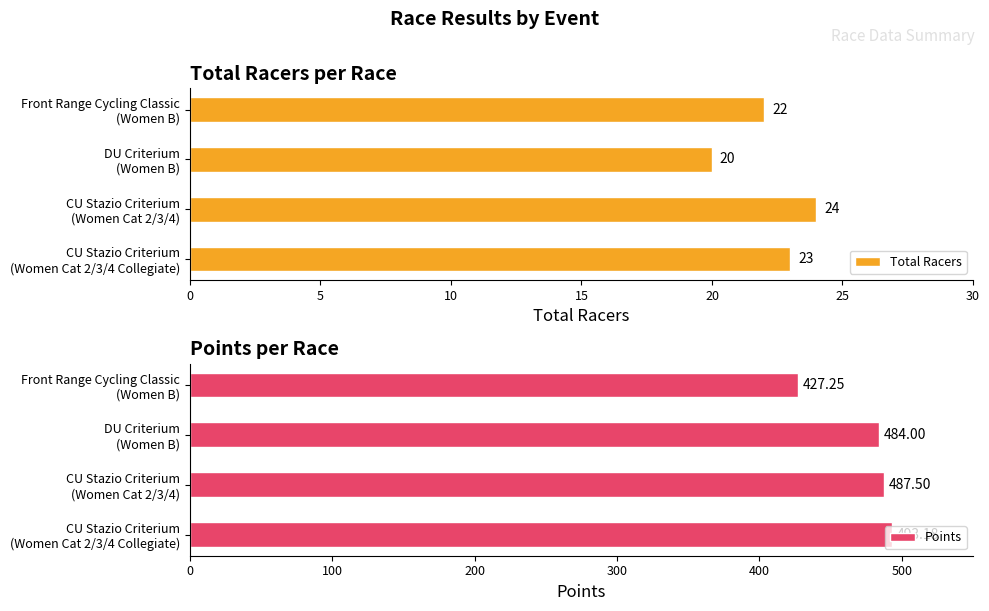

At how many categories does at least one series exceed 245?

4